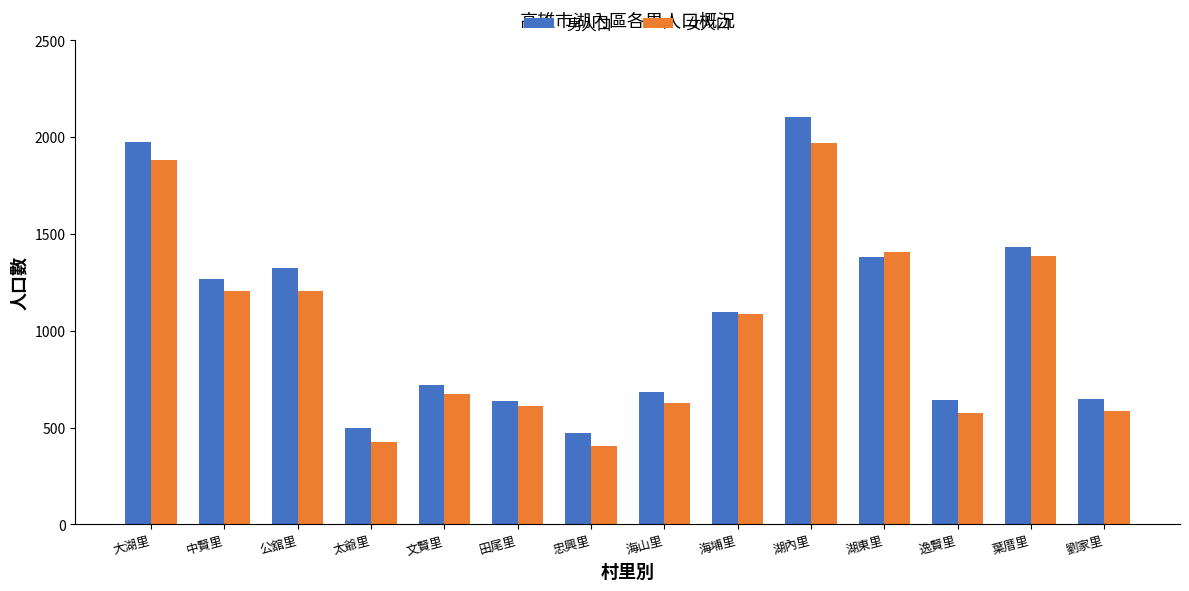

List the series in order of their peak value, lowest first.

女人口, 男人口